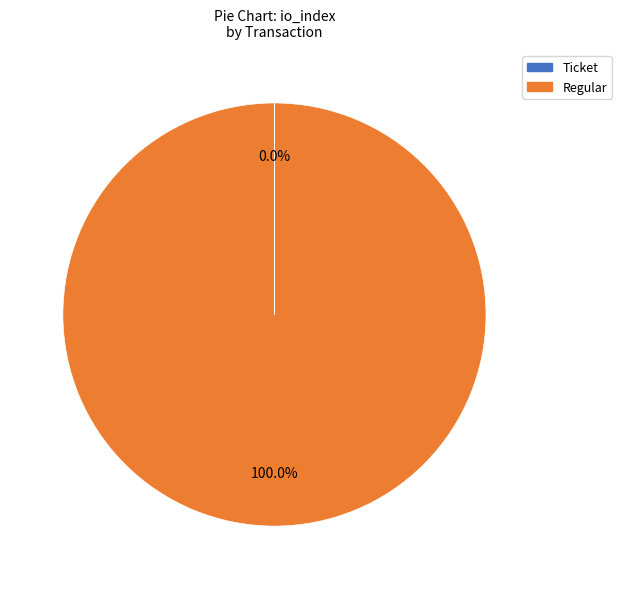

Is there a majority slice in this chart?

Yes